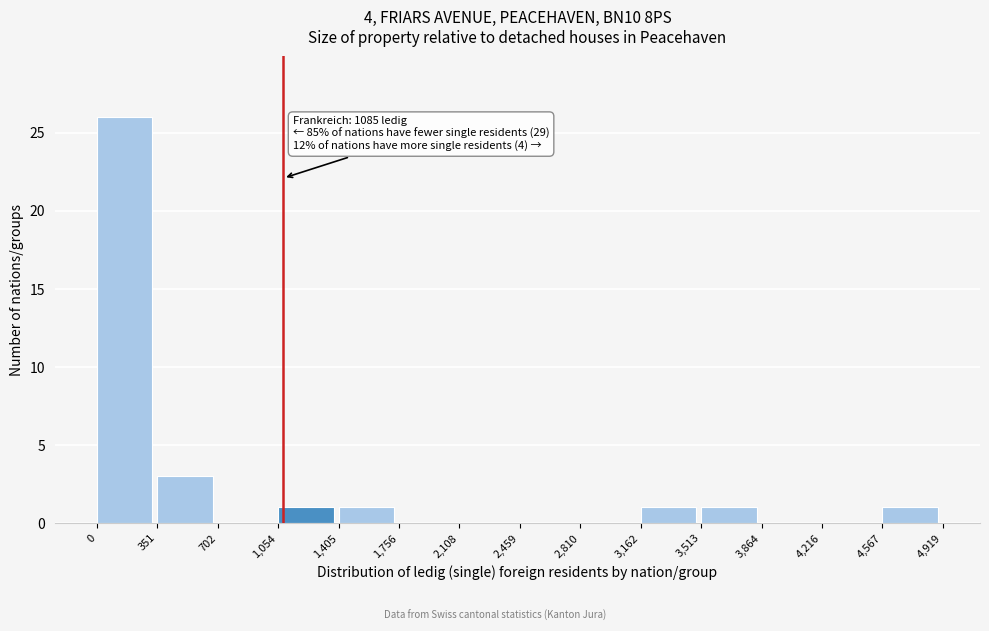

Over which range of the x-axis is the bar tallest?

0 to 351